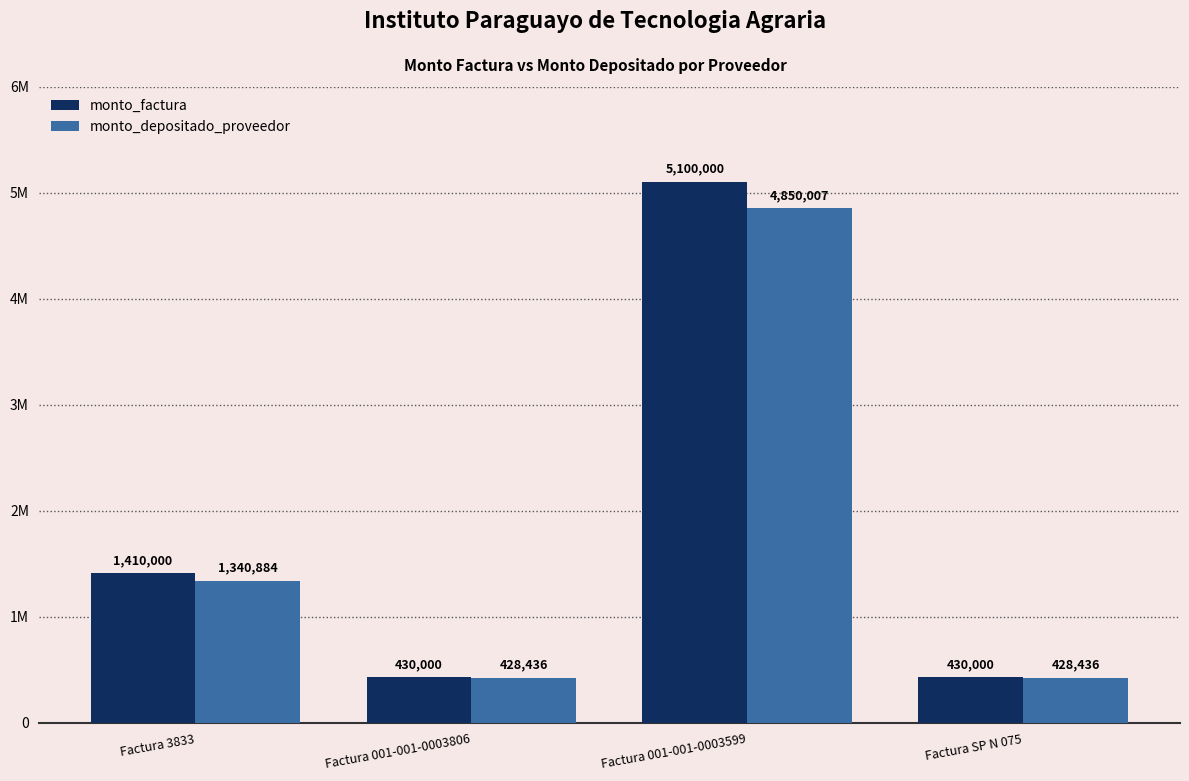

Which label corresponds to the largest value in the chart?

Factura 001-001-0003599